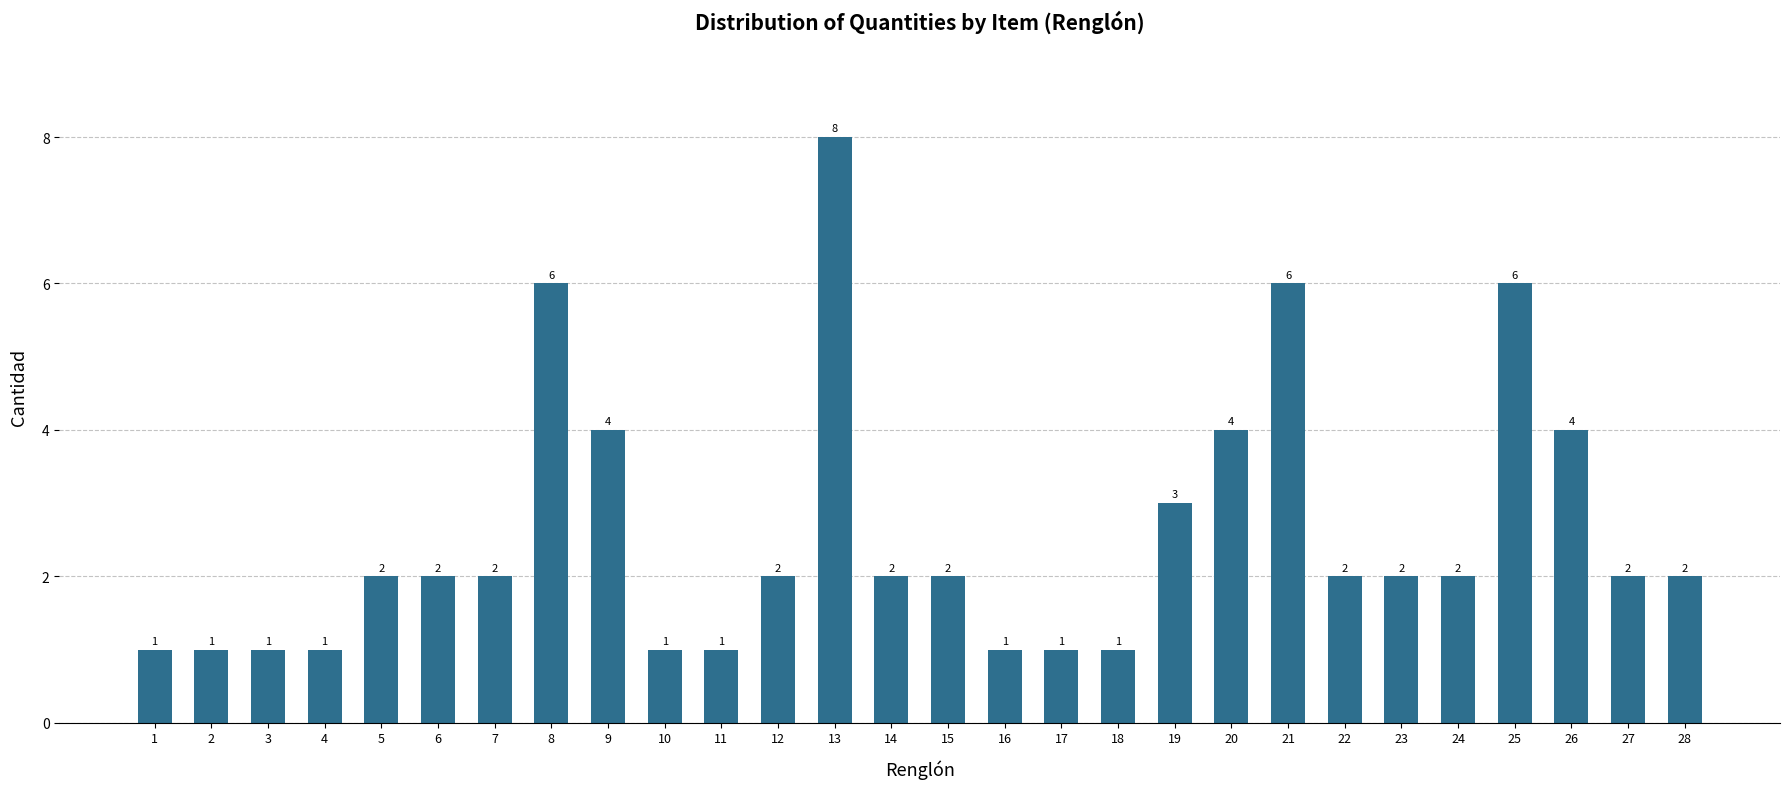

The value at 5 is 1. True or false?

False